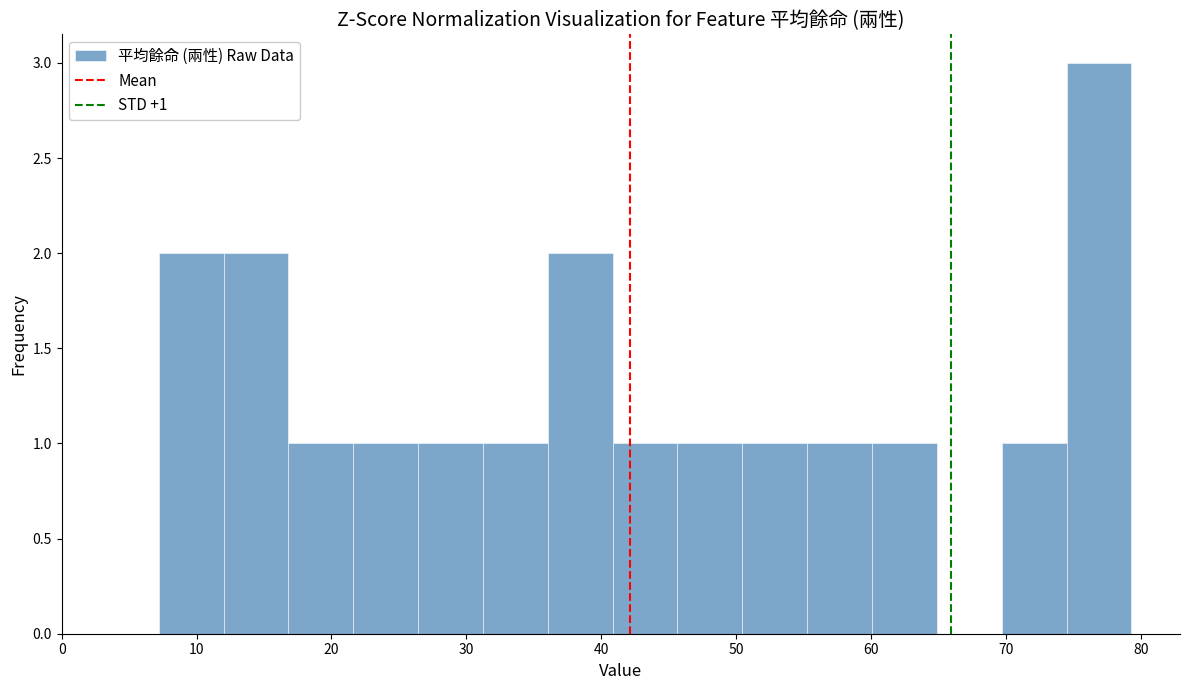

Over which range of the x-axis is the bar tallest?

74 to 79